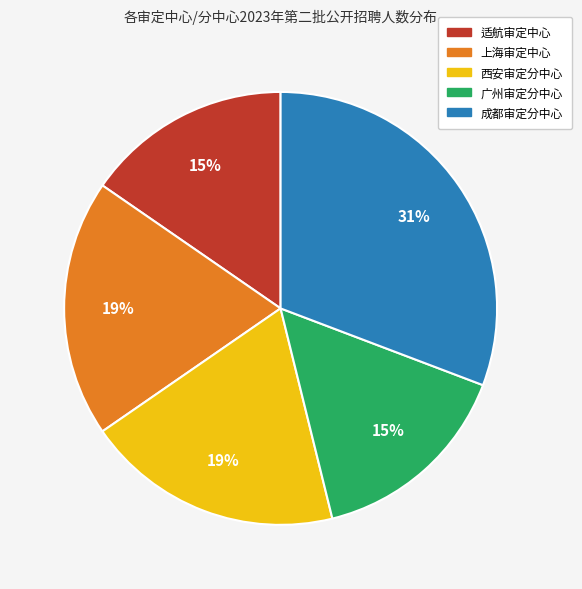

Which slice is the largest?

成都审定分中心